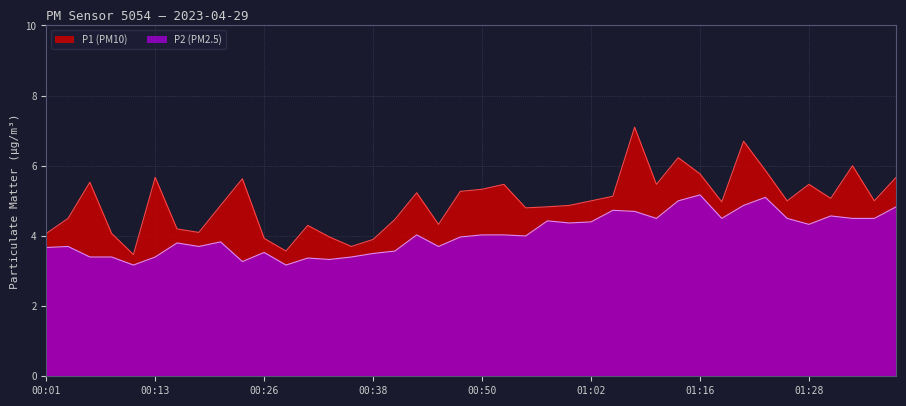

What is the label of the 14th point from the left?

00:33